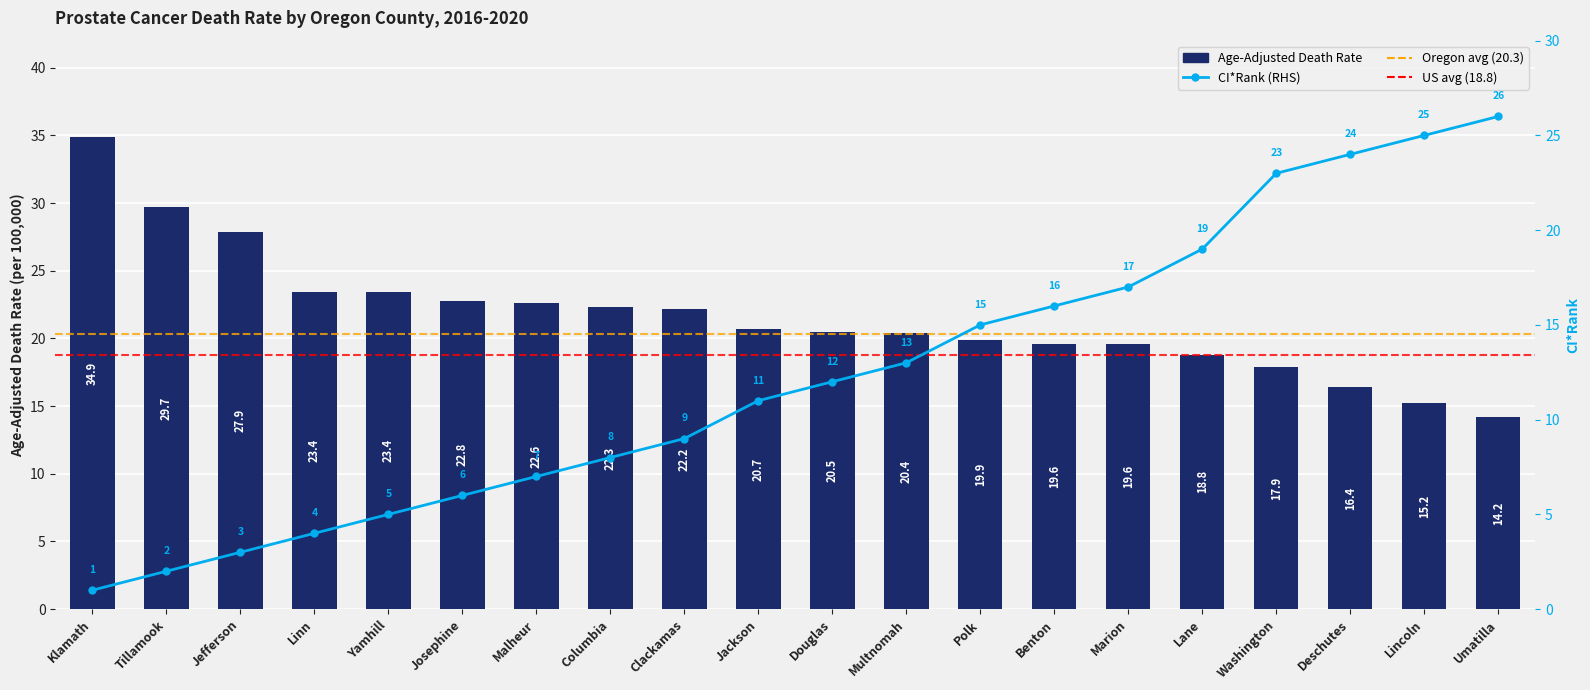

What is the value of the Age-Adjusted Death Rate bar at the 9th from the left?

22.2